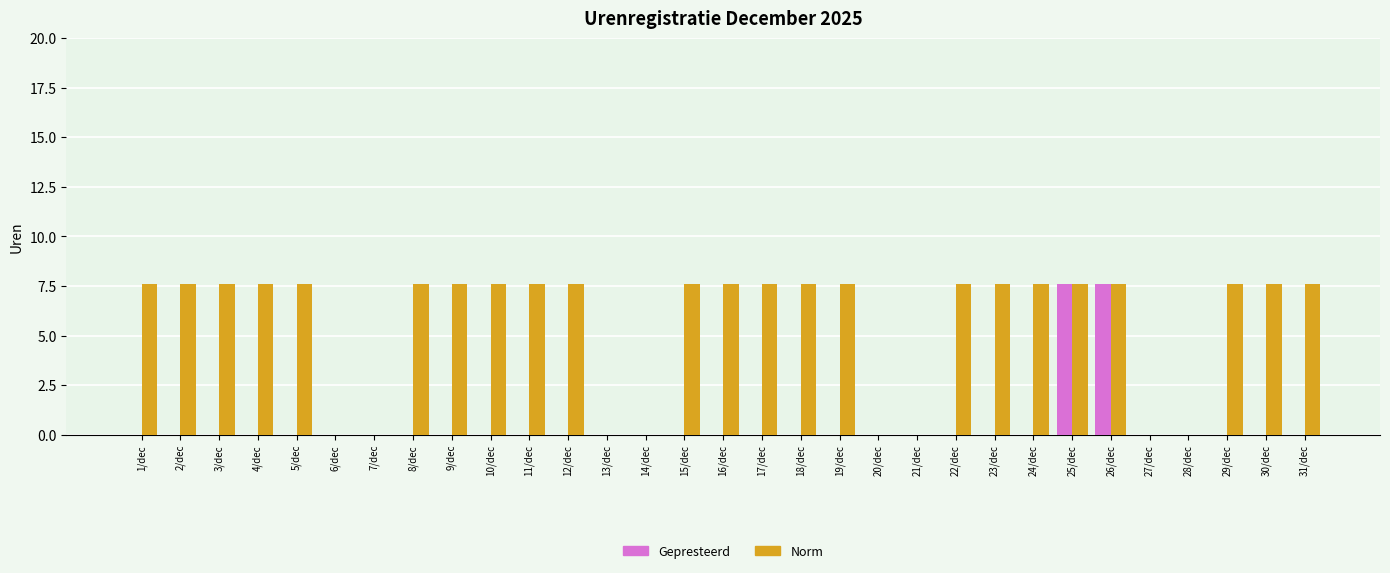

Which series has the widest spread of values?

Norm